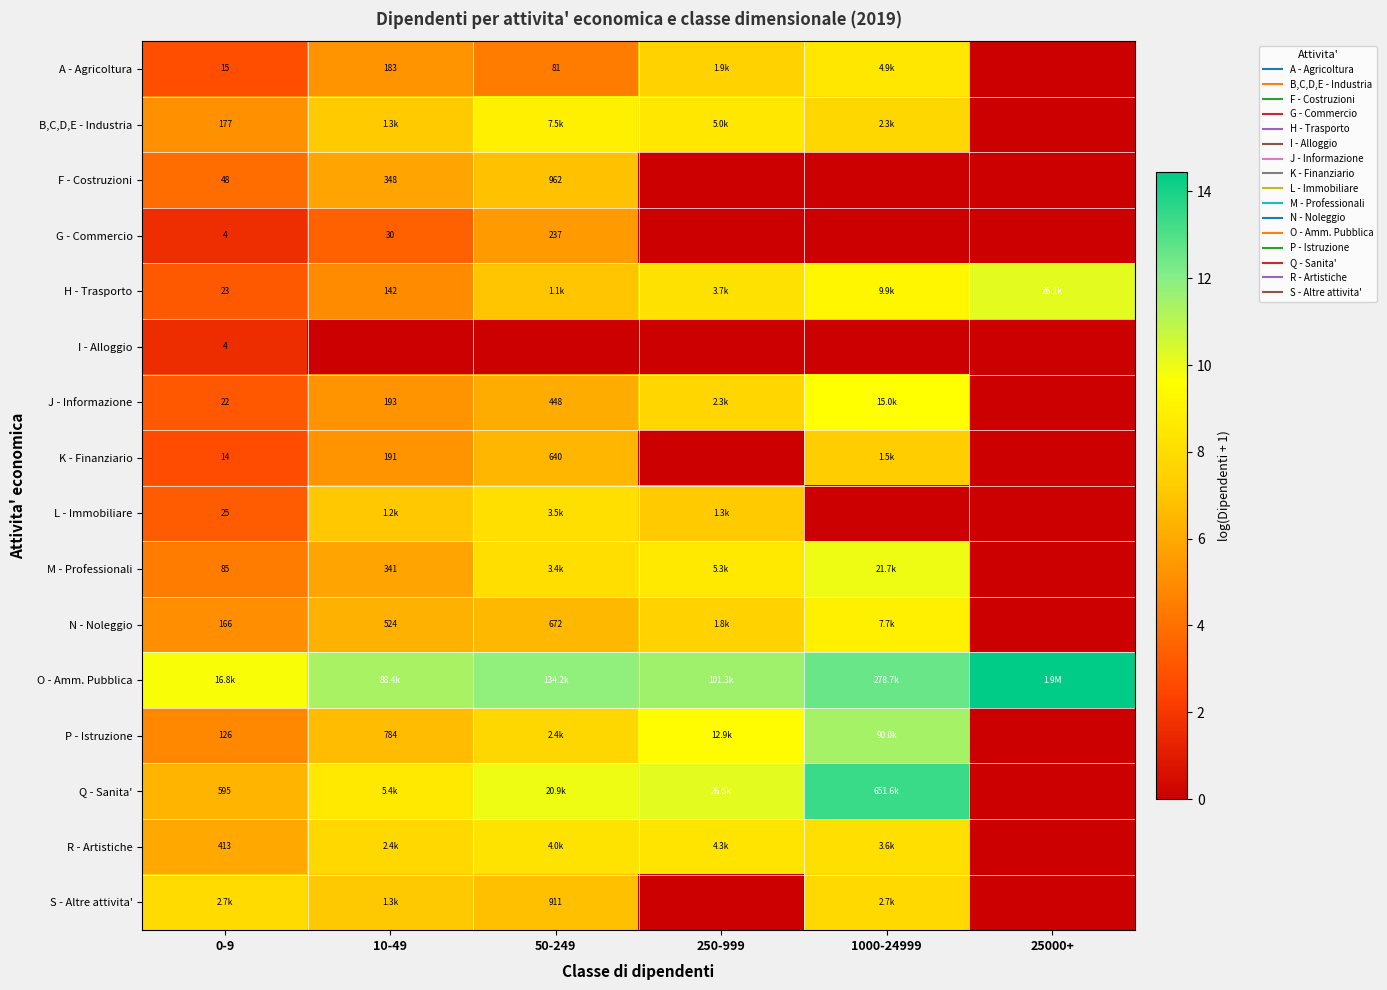

Count the F - Costruzioni values in the range 0 to 5.

4